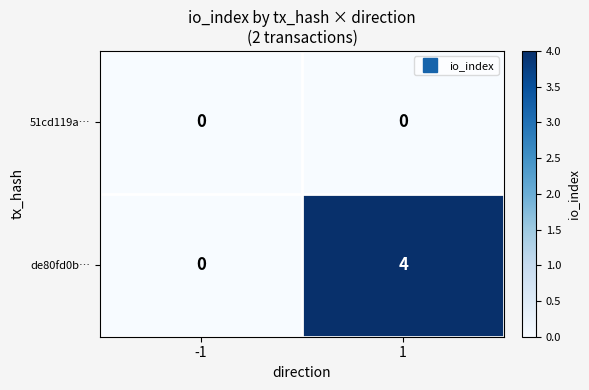

At 1, list the series in order from largest to smallest.

de80fd0b…, 51cd119a…